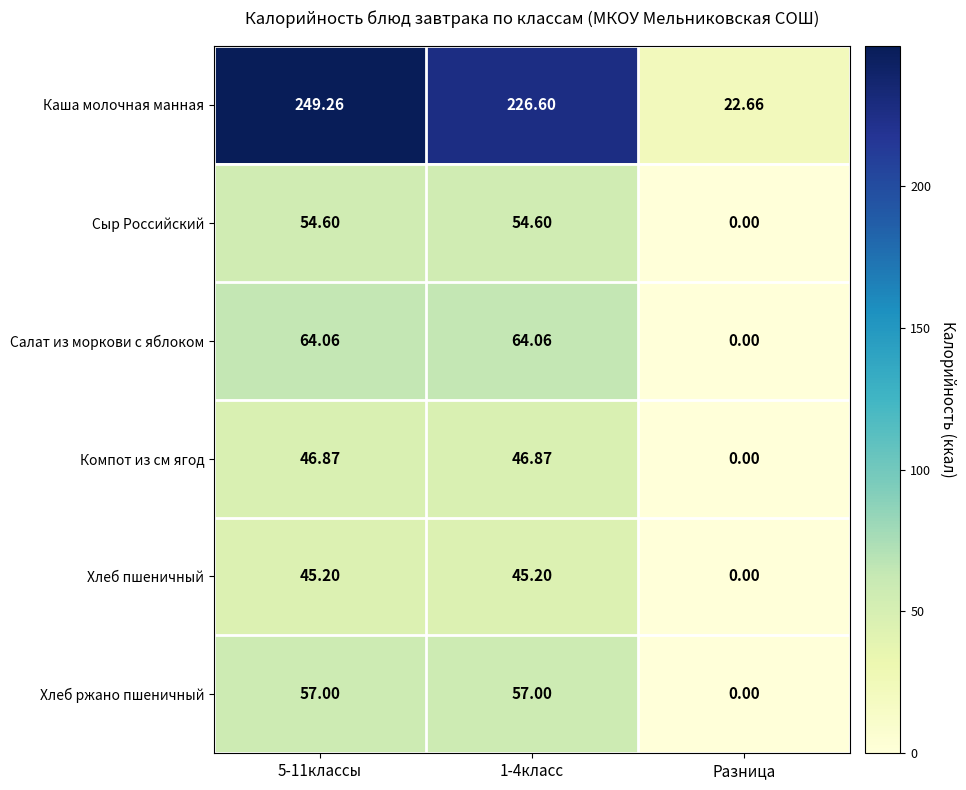

Is the value of Салат из моркови с яблоком at 1-4класс greater than the value of Компот из см ягод at Разница?

Yes